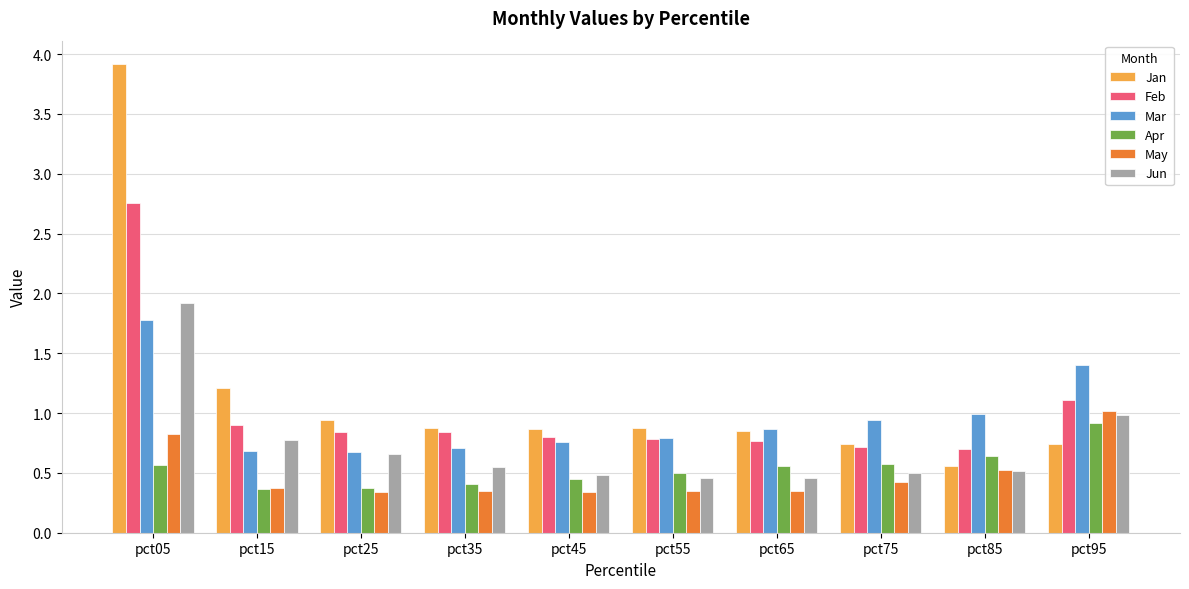

What is the greatest value displayed?

3.9